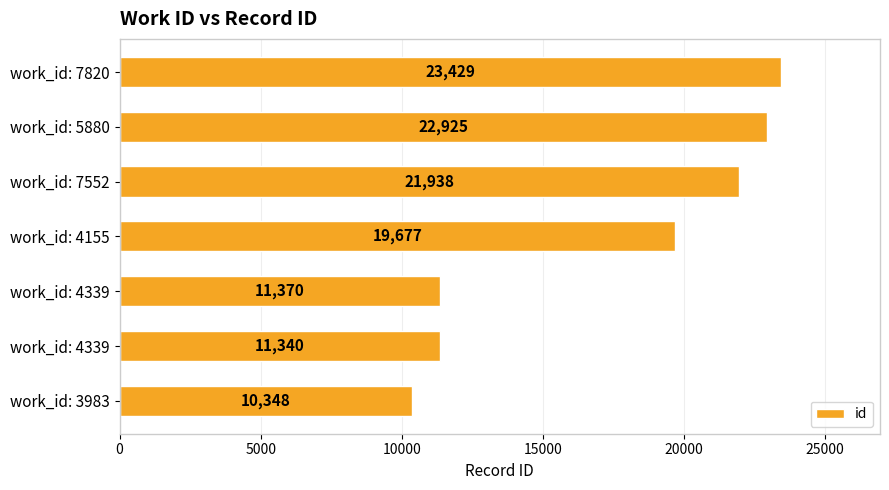

How many values are below 19677?

3